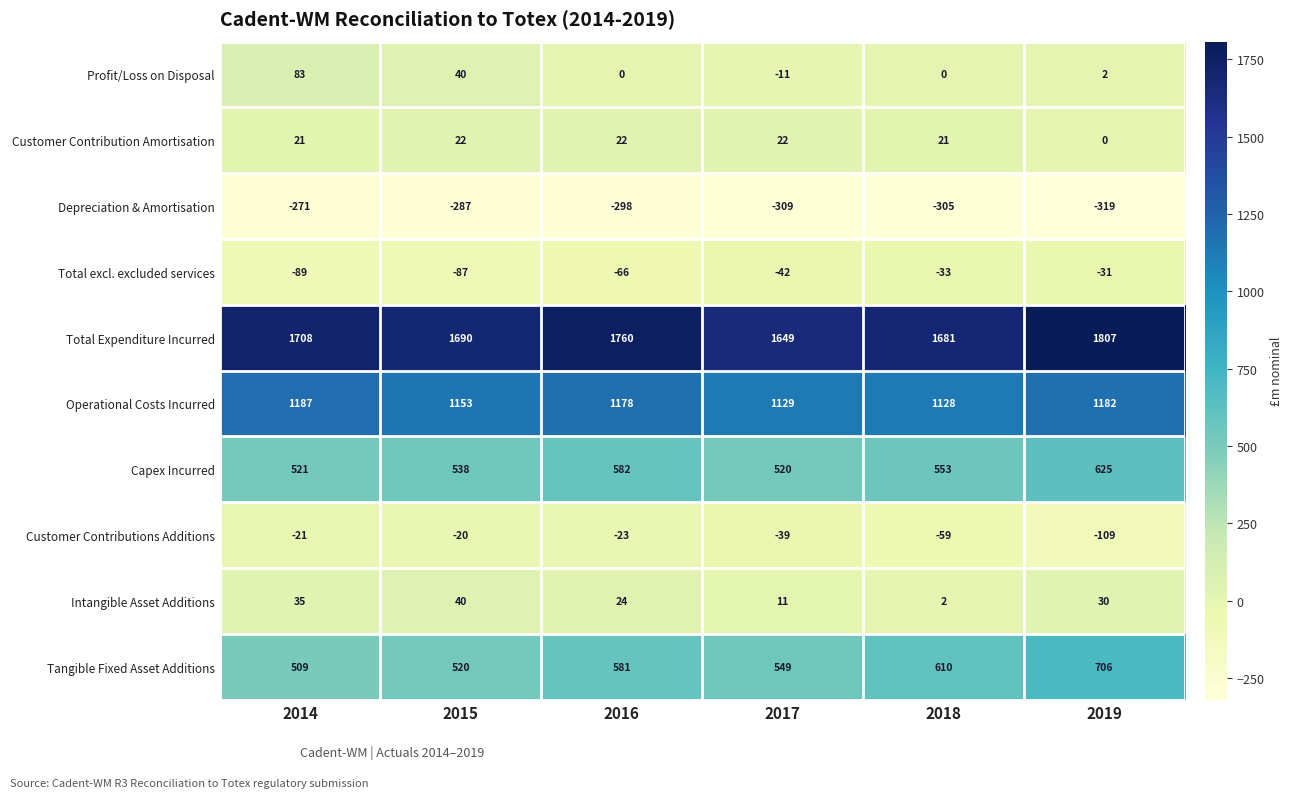

True or false: Tangible Fixed Asset Additions has a value of 221 at 2015.

False